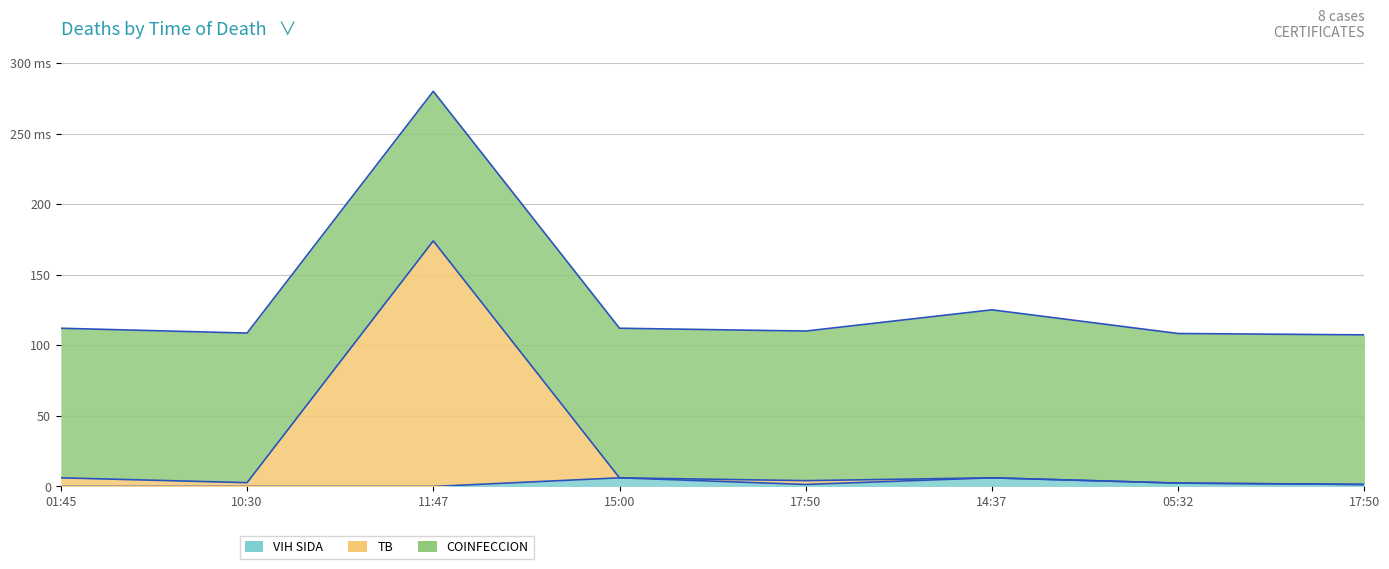

Which category has the lowest value across all series?

01:45